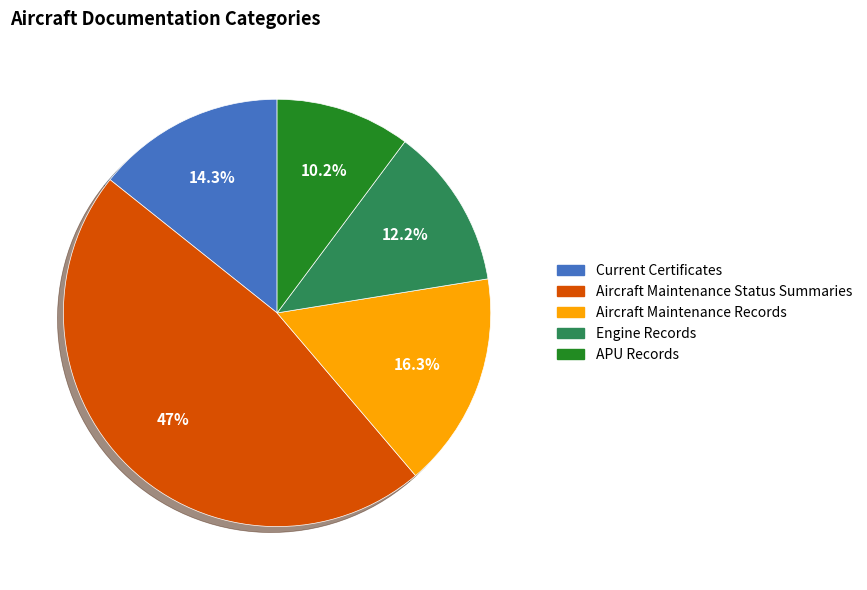

To the nearest percent, what is the difference between the Current Certificates and APU Records slice percentages?

4%